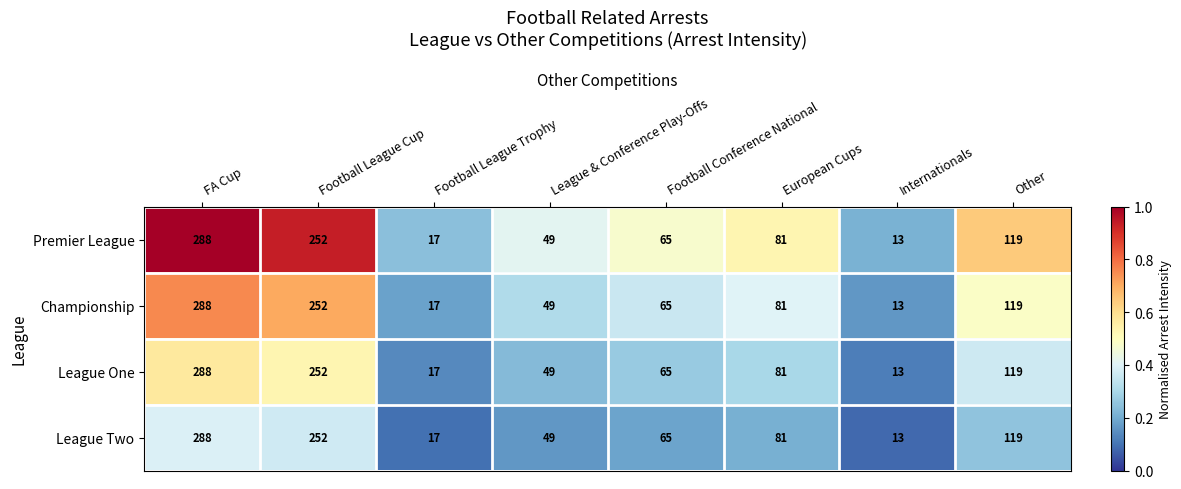

Rank the categories by League One value from lowest to highest.

Internationals, Football League Trophy, League & Conference Play-Offs, Football Conference National, European Cups, Other, Football League Cup, FA Cup